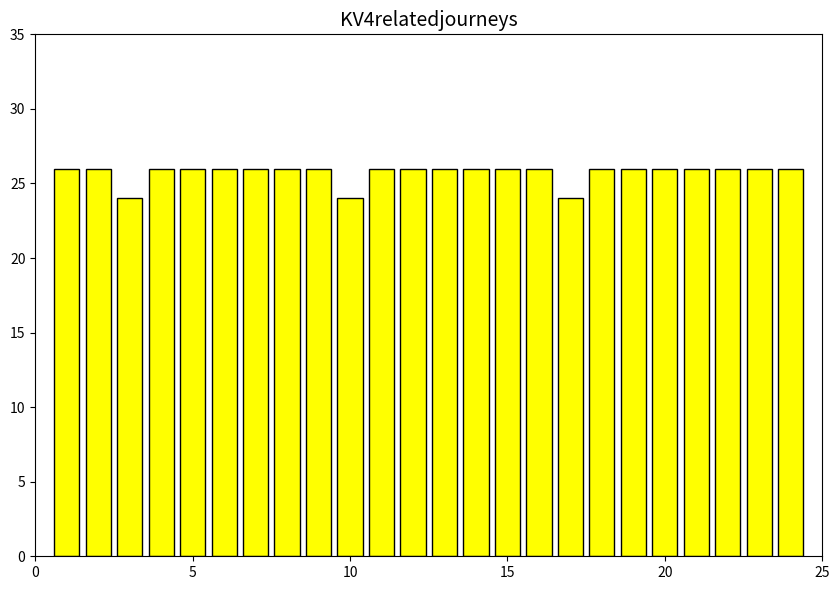

What is the smallest value displayed?

24